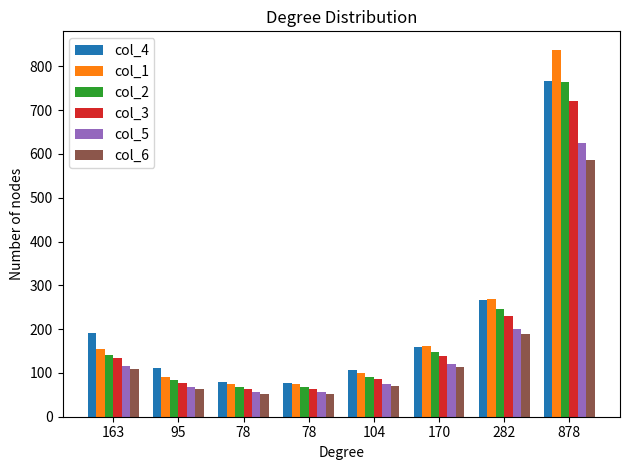

What is the value of the col_5 bar at the 4th from the left?

56